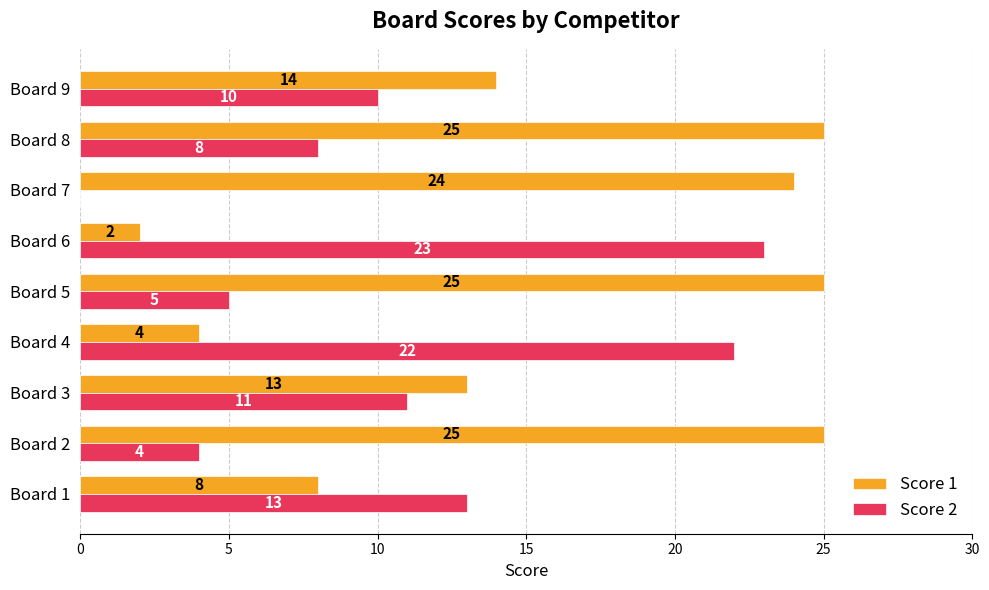

Count the number of categories in the chart.

9